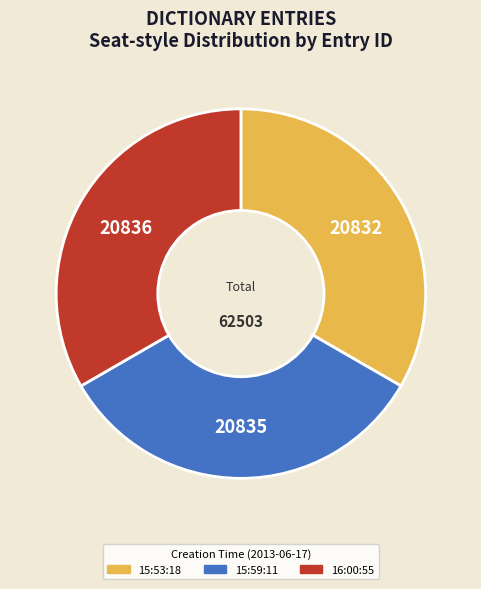

Is it true that 15:59:11 is 33% of the pie?

True